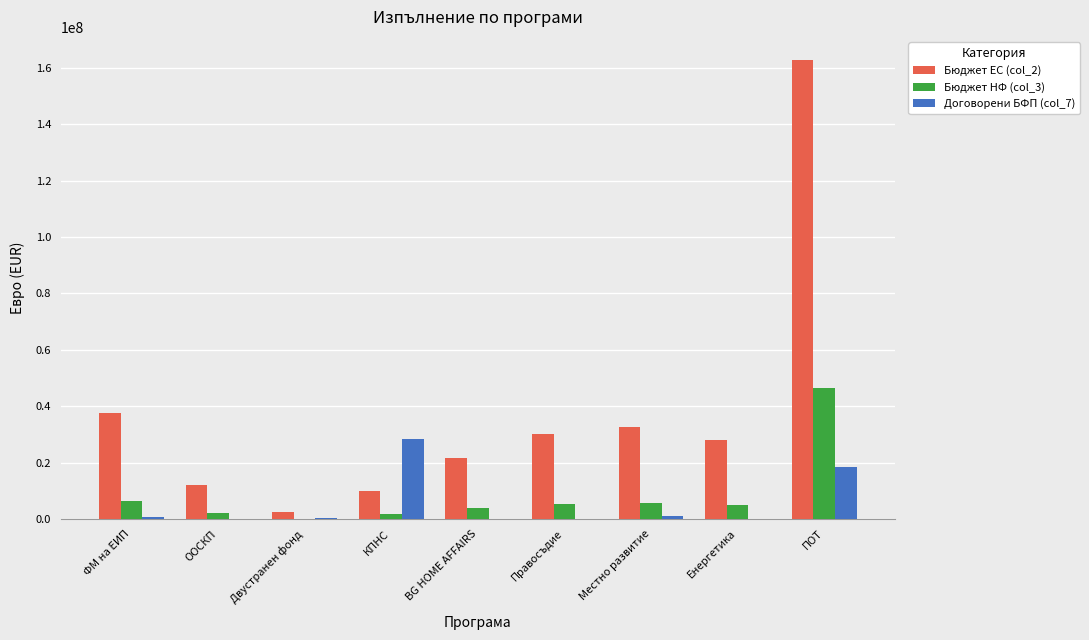

Which series has the largest total across all categories?

Бюджет ЕС (col_2)